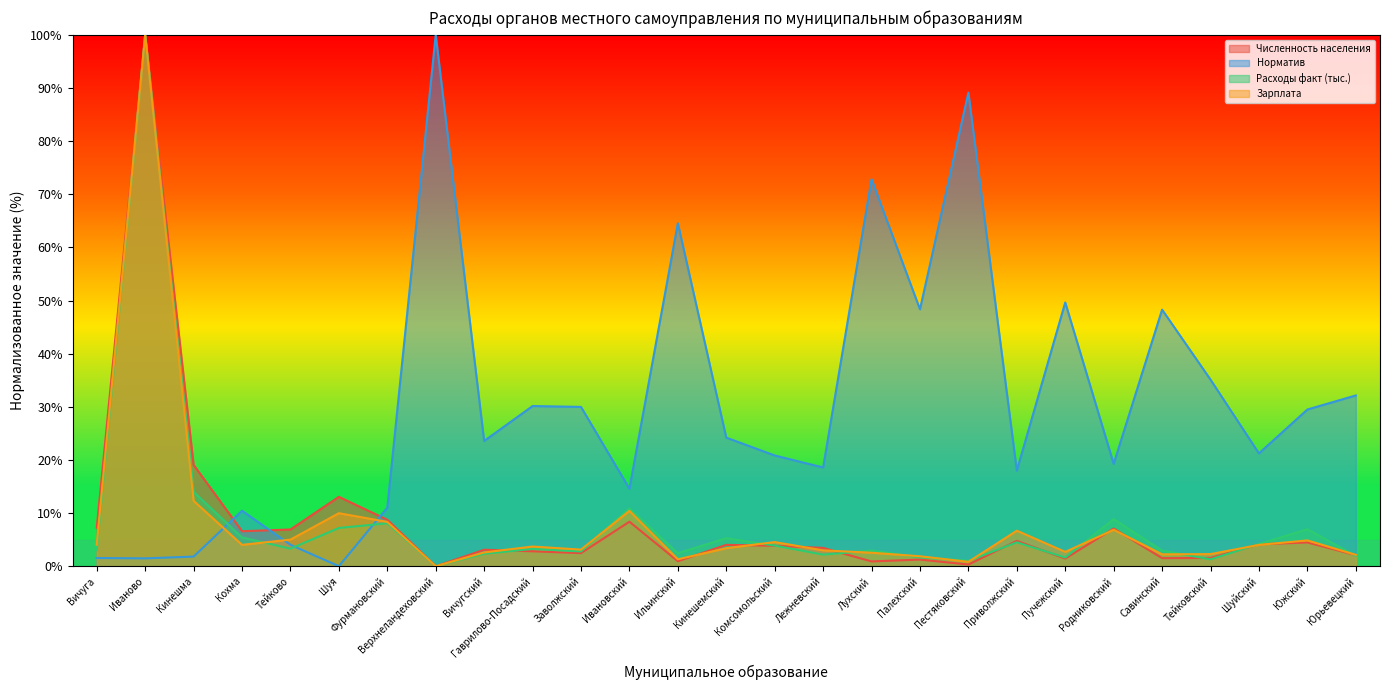

Which series has the widest spread of values?

Численность населения